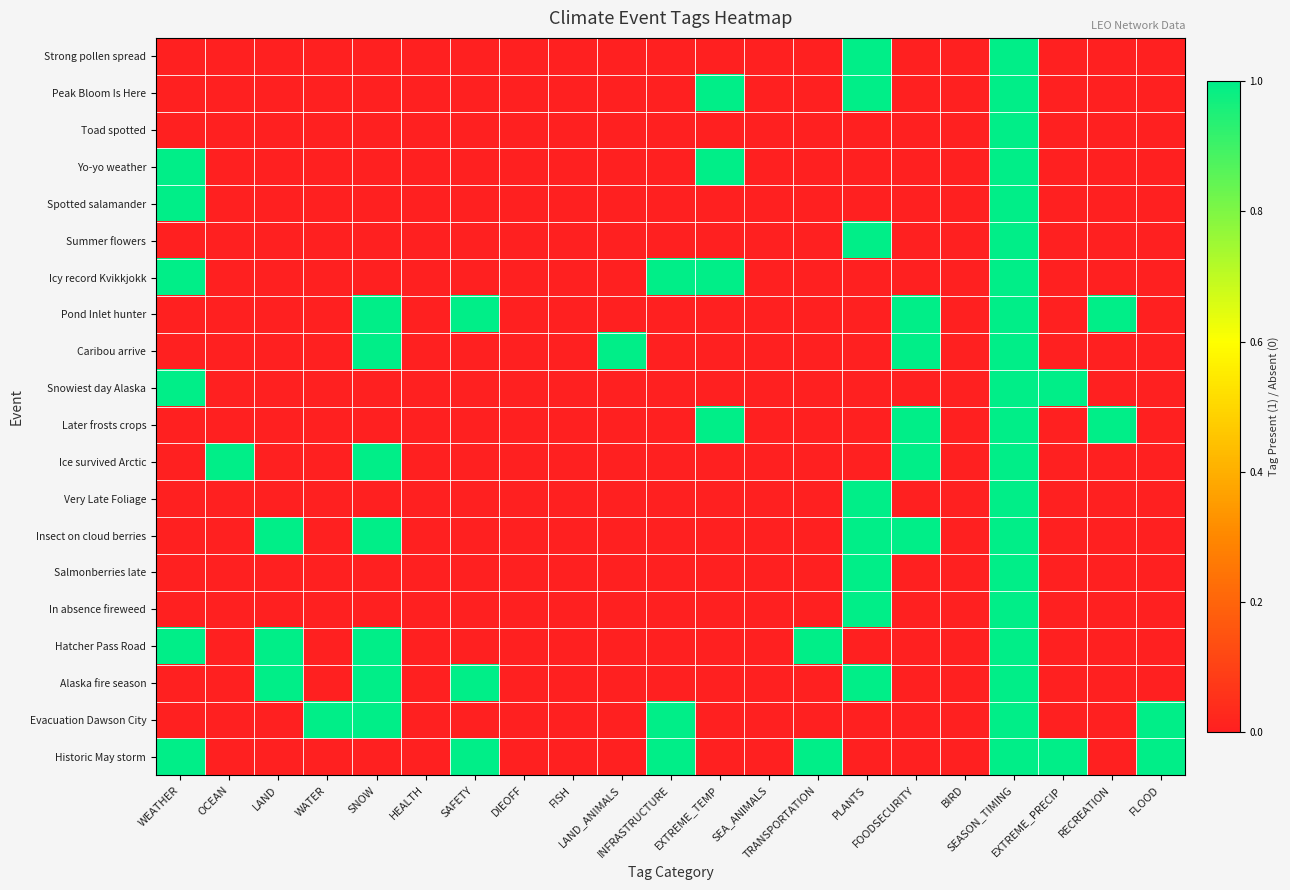

What is the difference between the highest and lowest values at FLOOD?

1